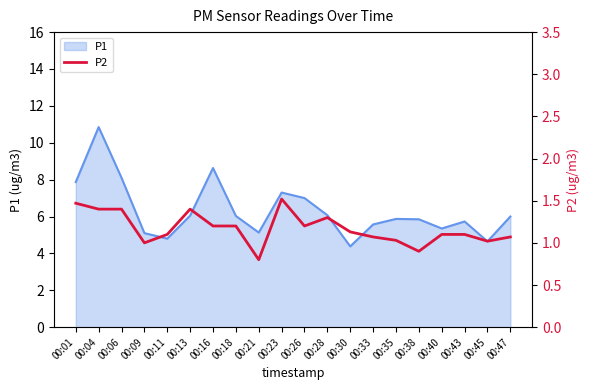

How many lines are shown in the chart?

1